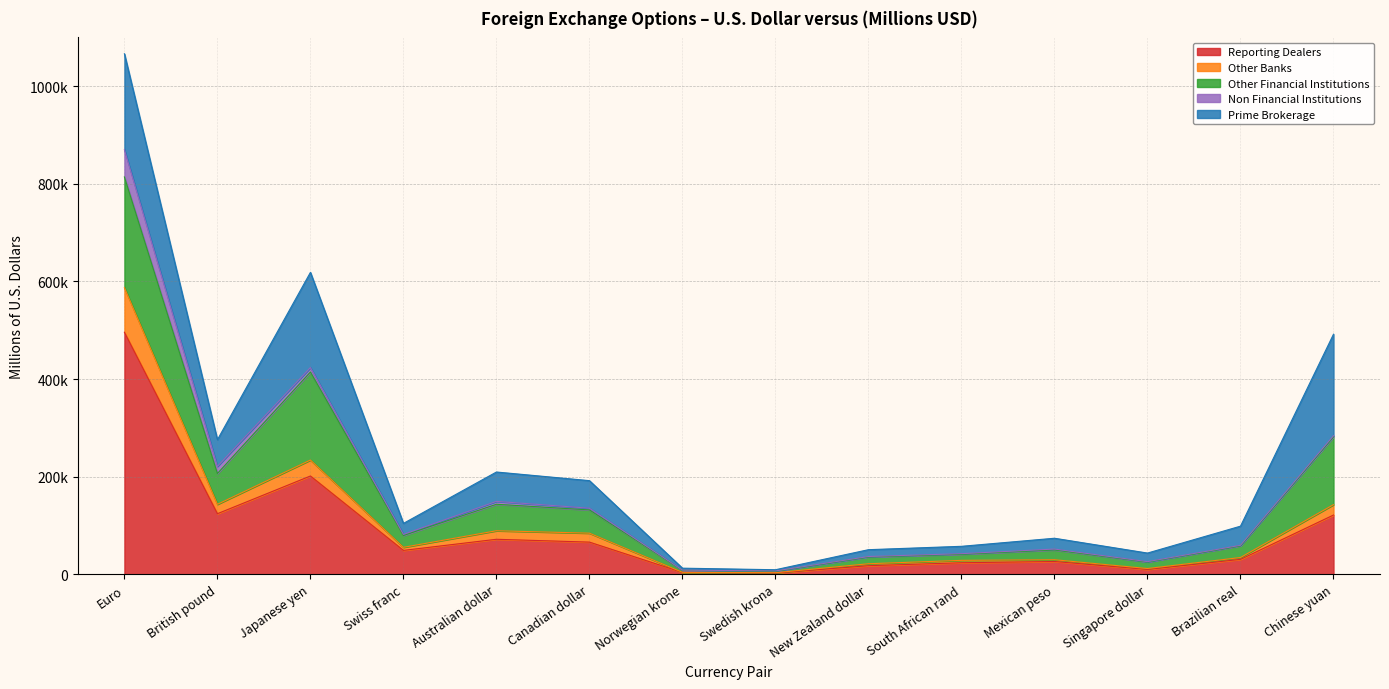

What is the difference between the Reporting Dealers values at British pound and Brazilian real?

93545.5